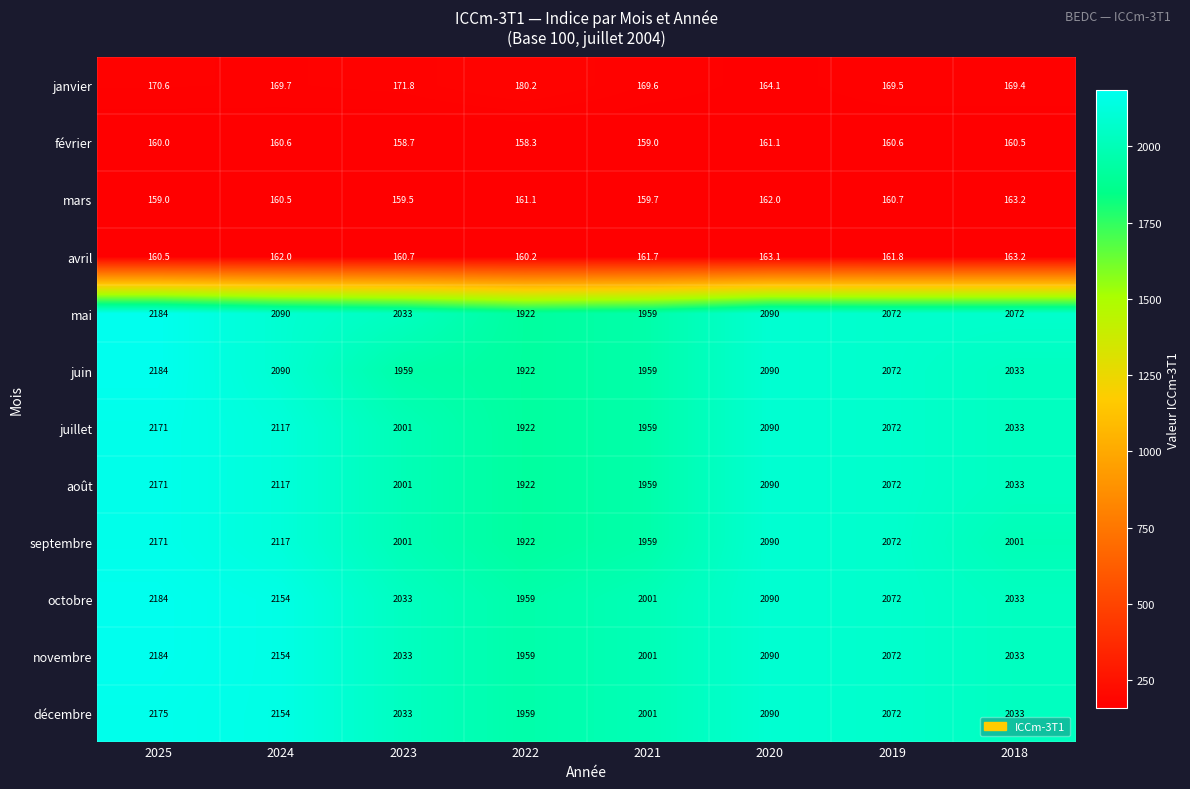

How many août values are between 2001 and 2117?

5